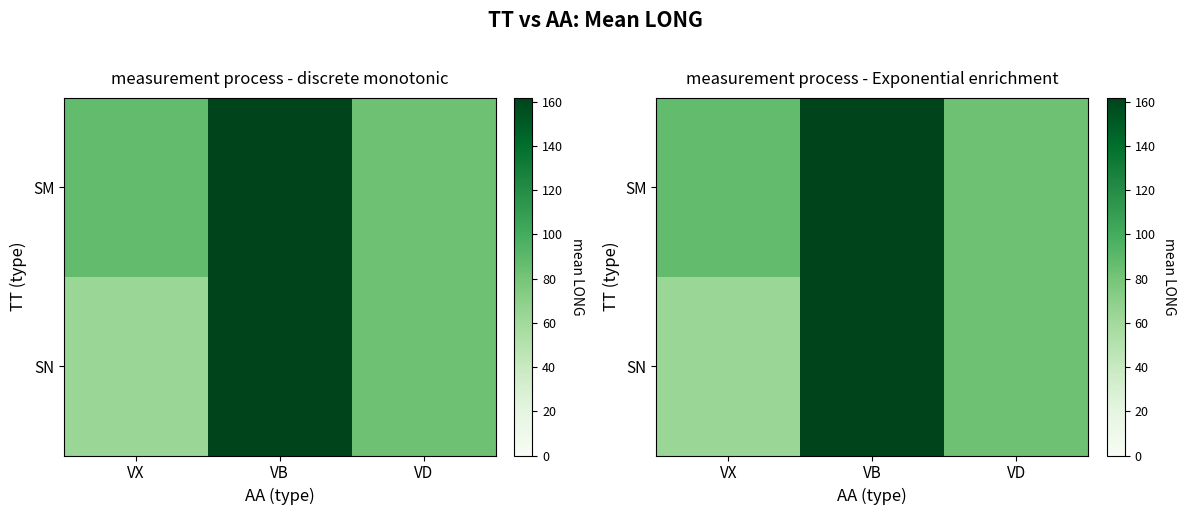

How many data points does each series have?

3